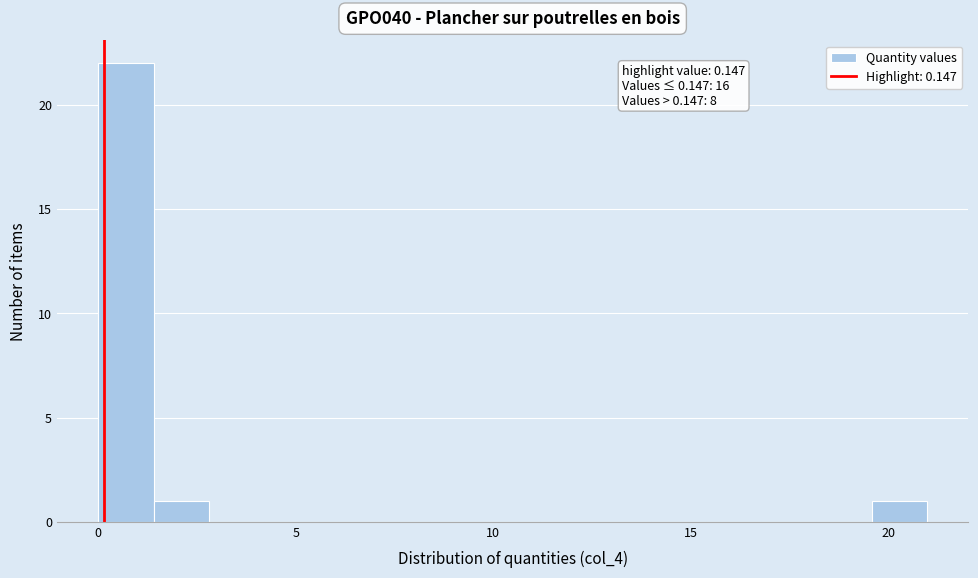

Read against the x-axis, roughly where is the centre of the tallest bar?

0.5